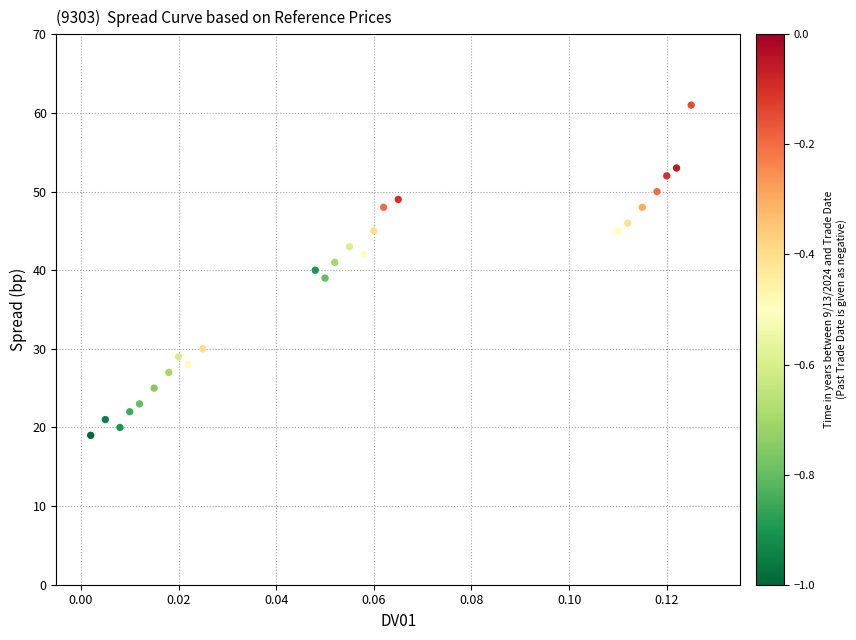

What is the range of Y values (max minus min)?

42